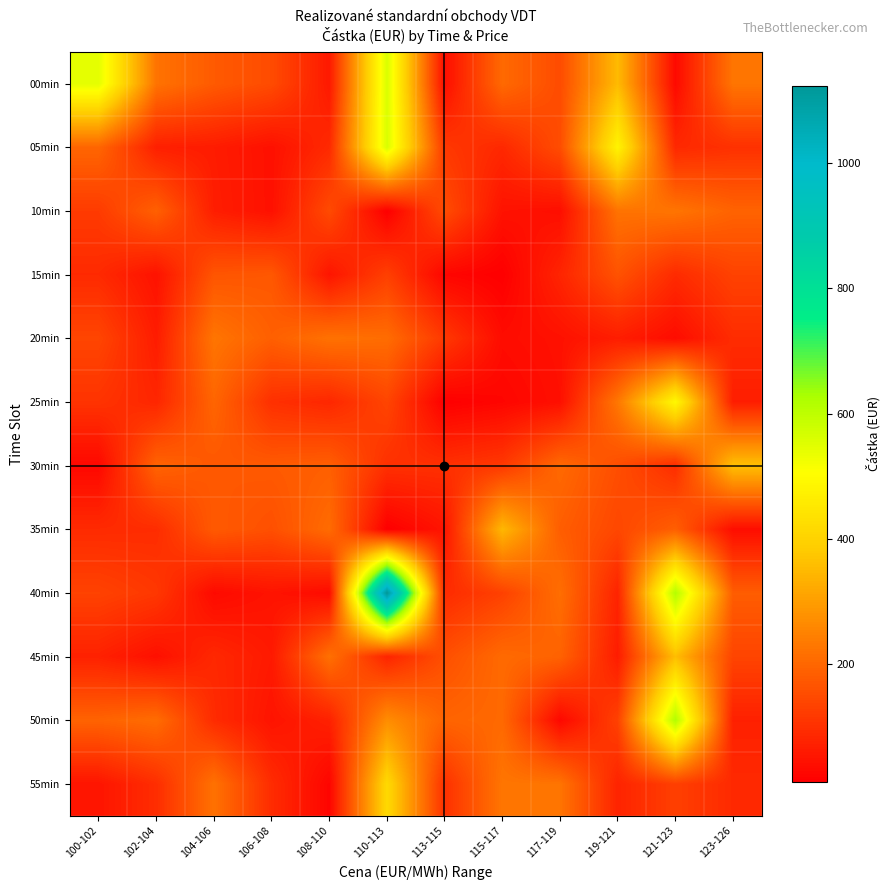

How many data points does each series have?

12